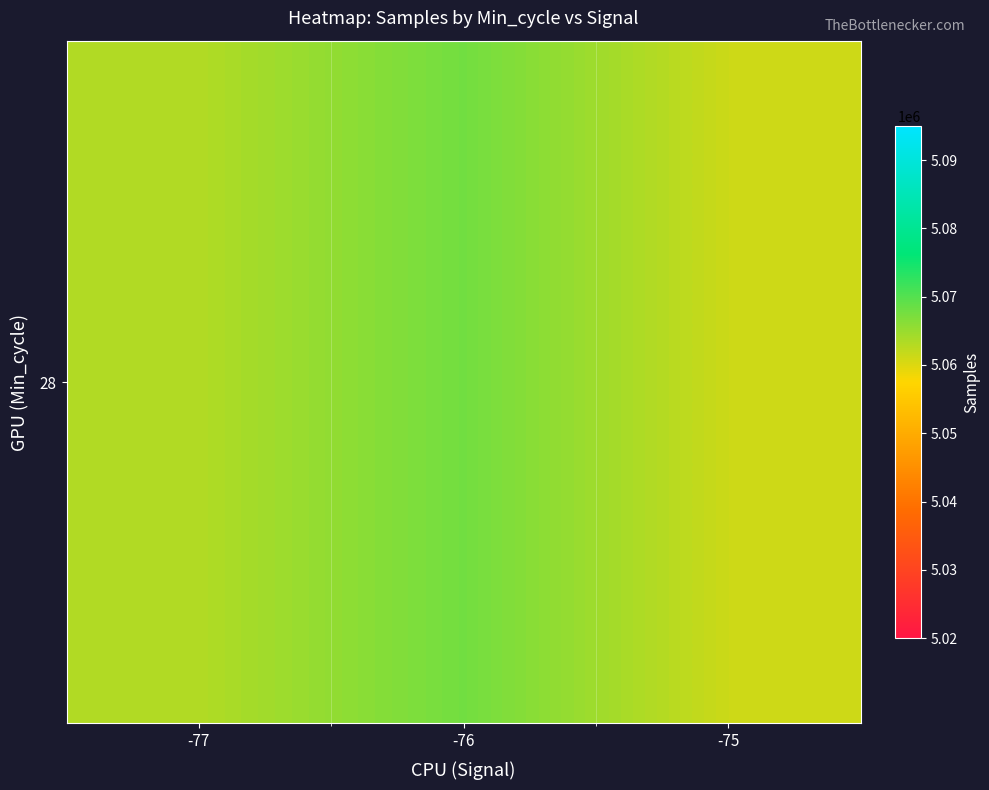

Approximately how many times larger is the value at -77 compared to -75?

1.0